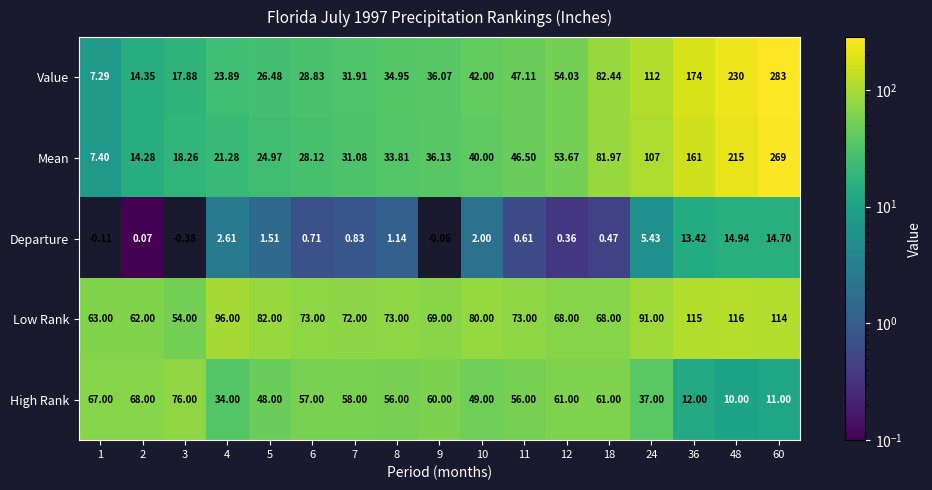

Is the value of High Rank at 10 greater than the value of Low Rank at 48?

No